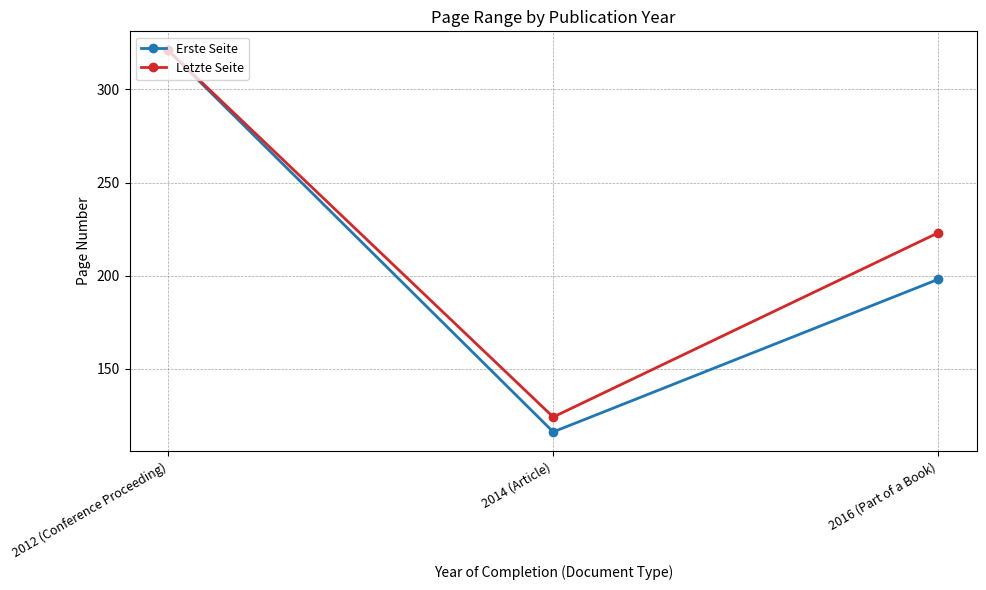

How many values in the Erste Seite series are below 198?

1